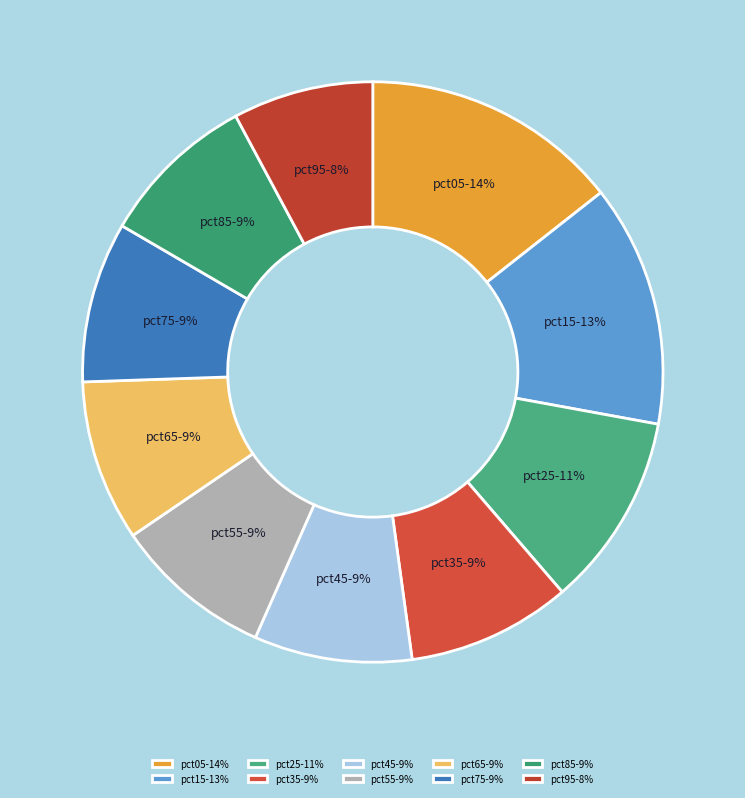

How many segments does this pie chart have?

10